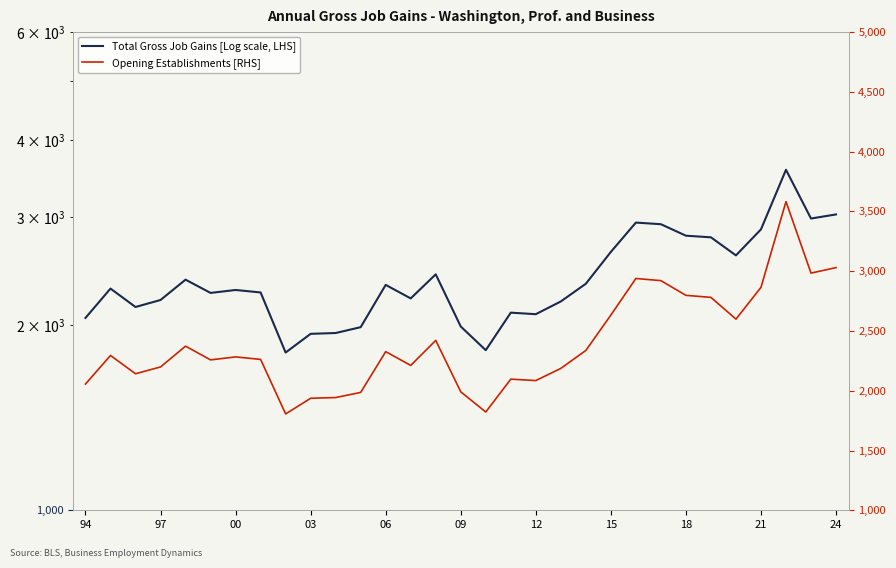

How many series are shown in this chart?

2